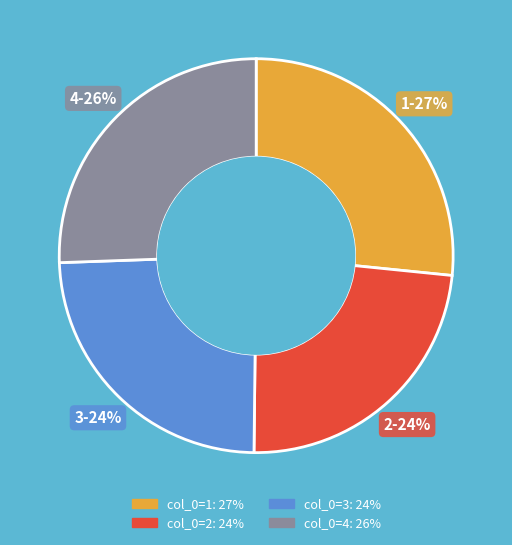

Does any single category account for the majority?

No